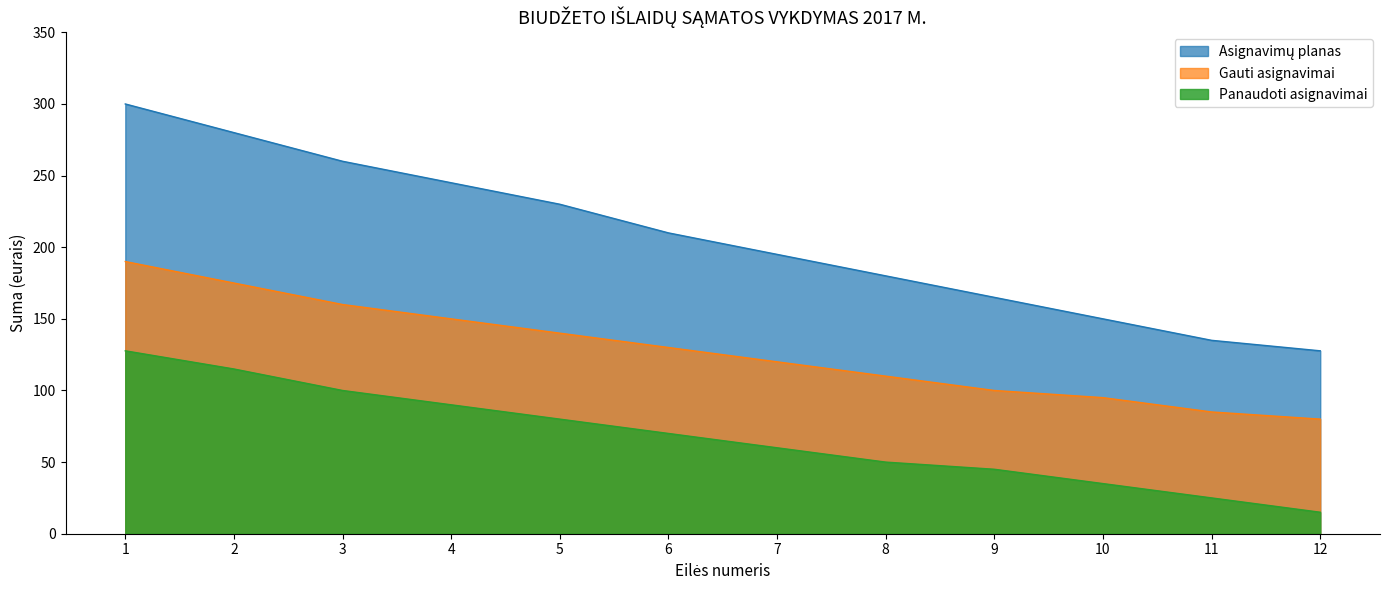

What is the greatest value displayed?

300.0